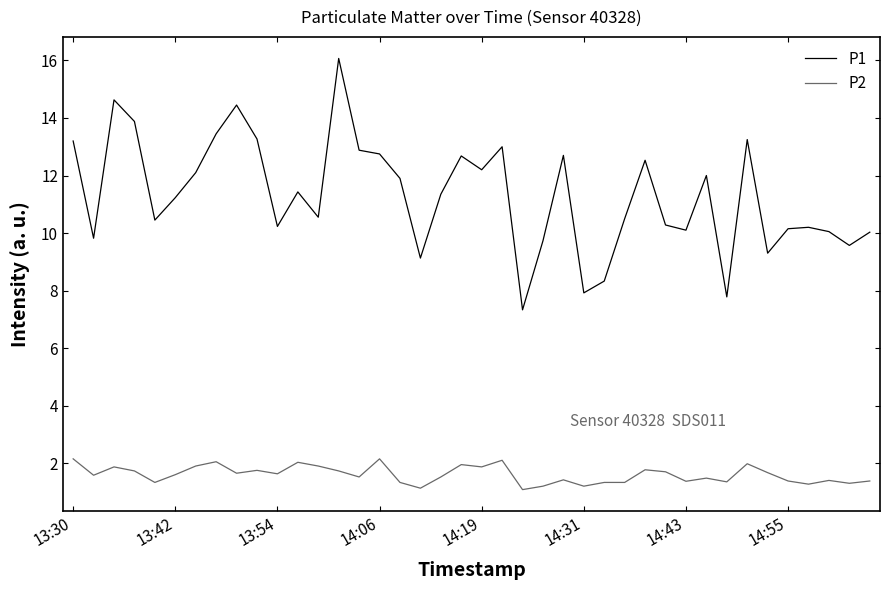

Which series has the largest range (max minus min)?

P1